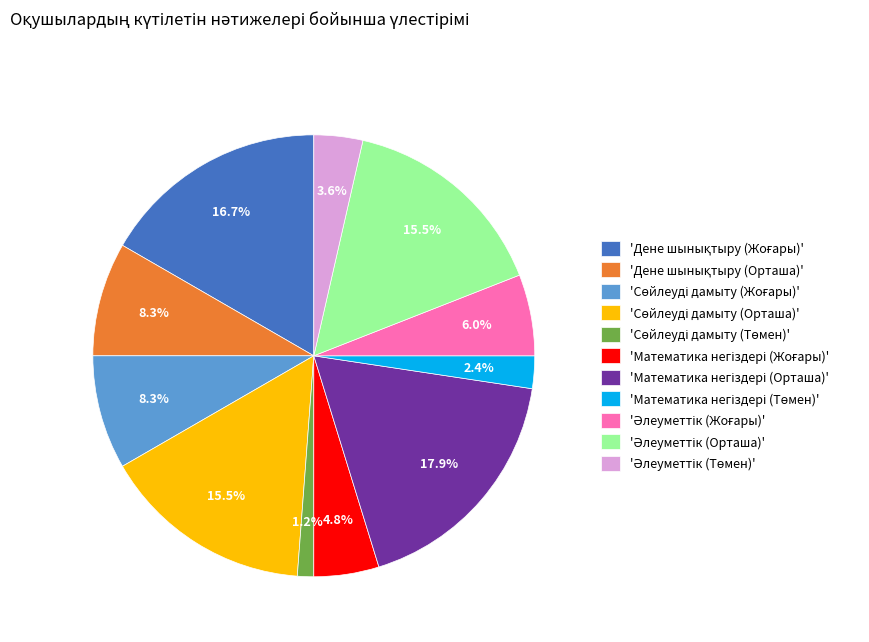

Is there any slice that represents more than half of the pie?

No